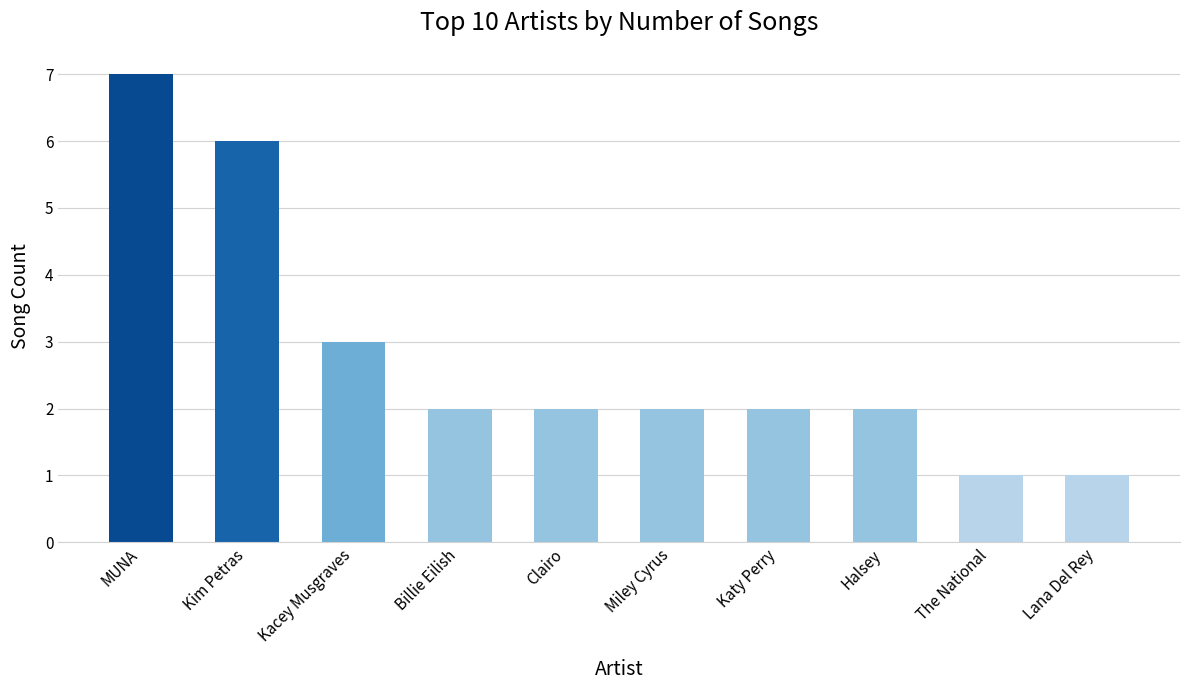

What is the change in value from MUNA to Billie Eilish?

-5